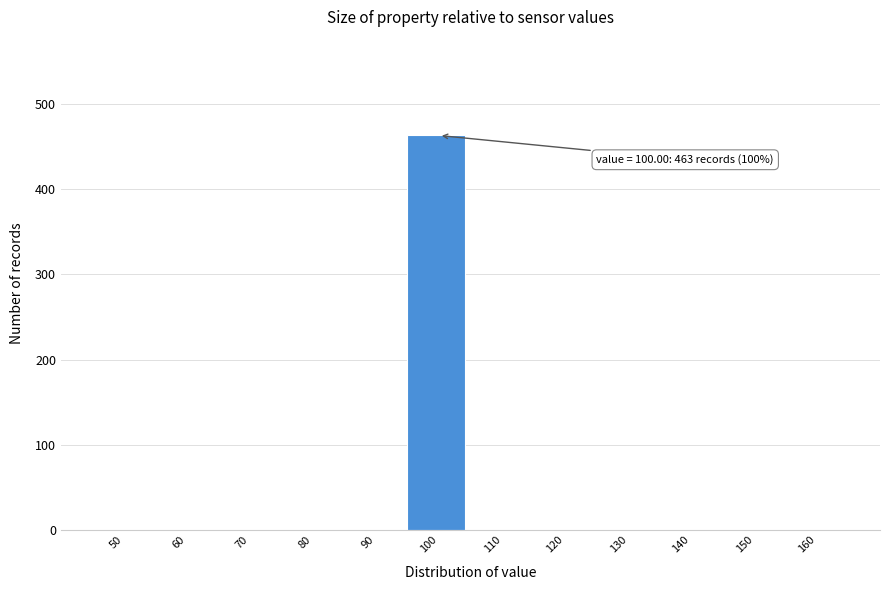

Reading right to left, what are all the values shown in this chart?

160=0	150=0	140=0	130=0	120=0	110=0	100=463	90=0	80=0	70=0	60=0	50=0